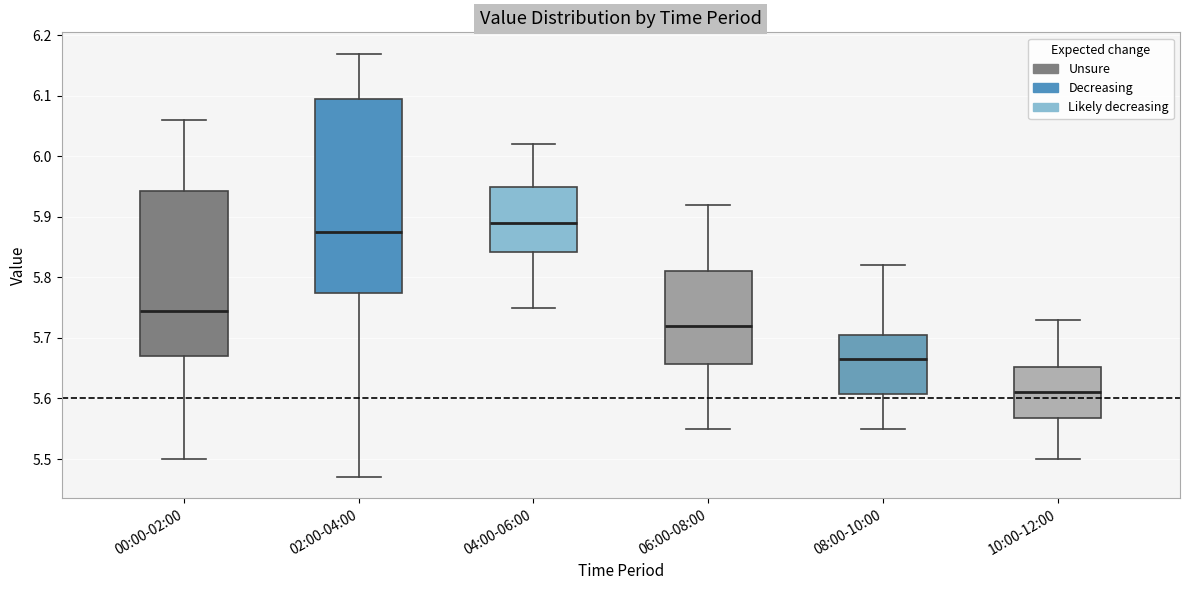

Reading left to right, read every box against the y-axis: the position of its median line, the range the box covers, and the ends of its whiskers. The values are not printed on the chart, so give them approximately, as read against the axis.

00:00-02:00: median 5.75, box 5.67 to 5.94, whiskers 5.50 to 6.06
02:00-04:00: median 5.88, box 5.78 to 6.10, whiskers 5.47 to 6.17
04:00-06:00: median 5.89, box 5.84 to 5.95, whiskers 5.75 to 6.02
06:00-08:00: median 5.72, box 5.66 to 5.81, whiskers 5.55 to 5.92
08:00-10:00: median 5.67, box 5.61 to 5.71, whiskers 5.55 to 5.82
10:00-12:00: median 5.61, box 5.57 to 5.65, whiskers 5.50 to 5.73